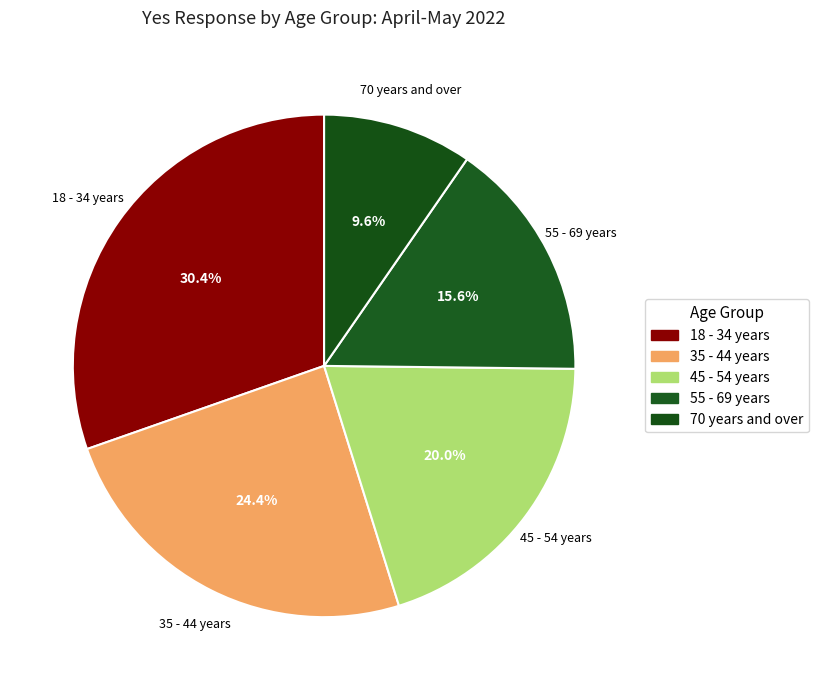

What portion of the pie excludes 35 - 44 years?

75.6%